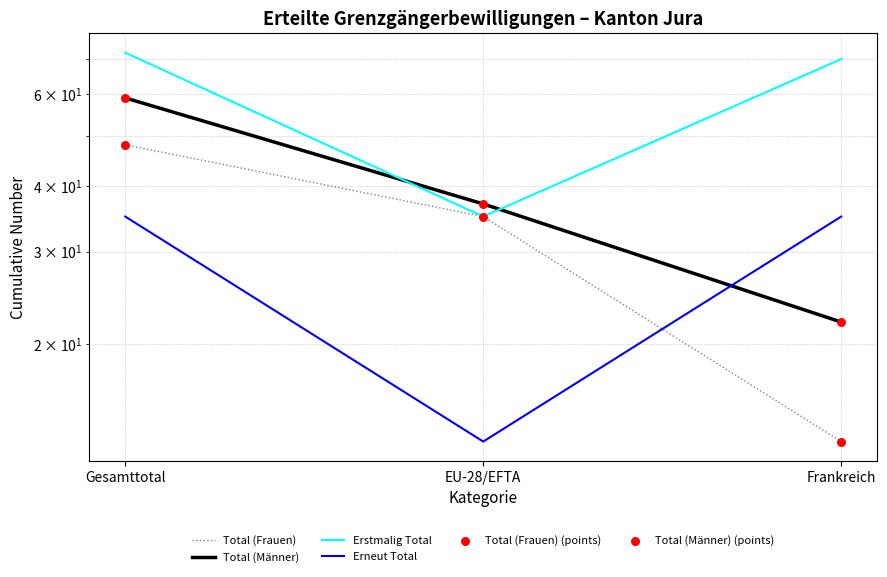

At how many categories does at least one series exceed 18?

3